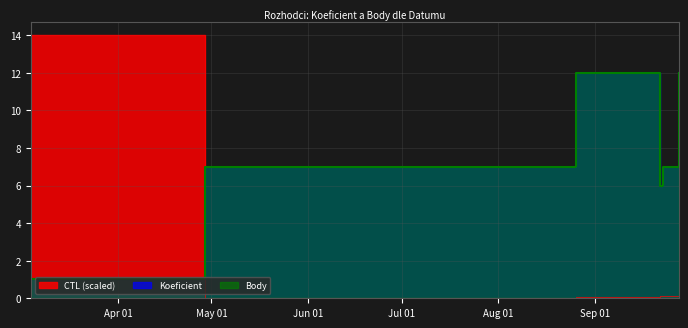

Rank the categories by Koeficient value from highest to lowest.

2017-08-26, 2017-09-01, 2017-09-08, 2017-09-28, 2017-04-29, 2017-05-13, 2017-05-20, 2017-05-27, 2017-05-27, 2017-09-23, 2017-09-22, 2017-03-04